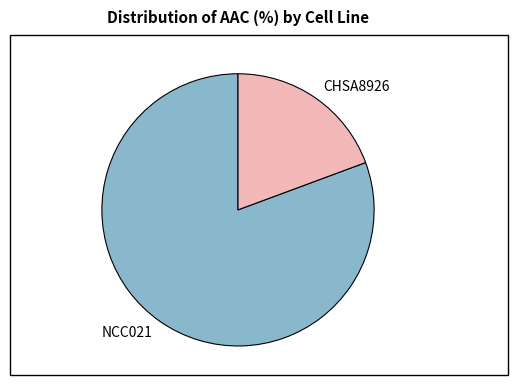

Which category accounts for the majority?

NCC021